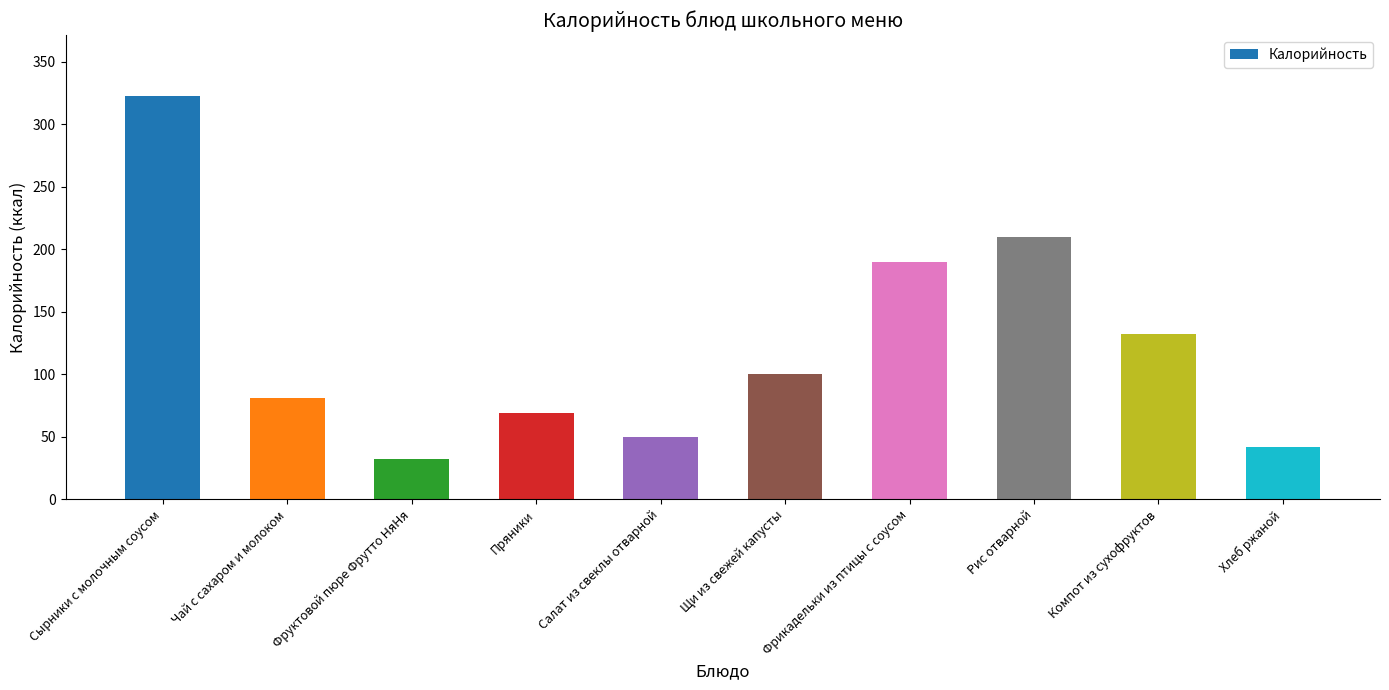

What is the ratio of the value at Щи из свежей капусты to the value at Рис отварной?

0.5